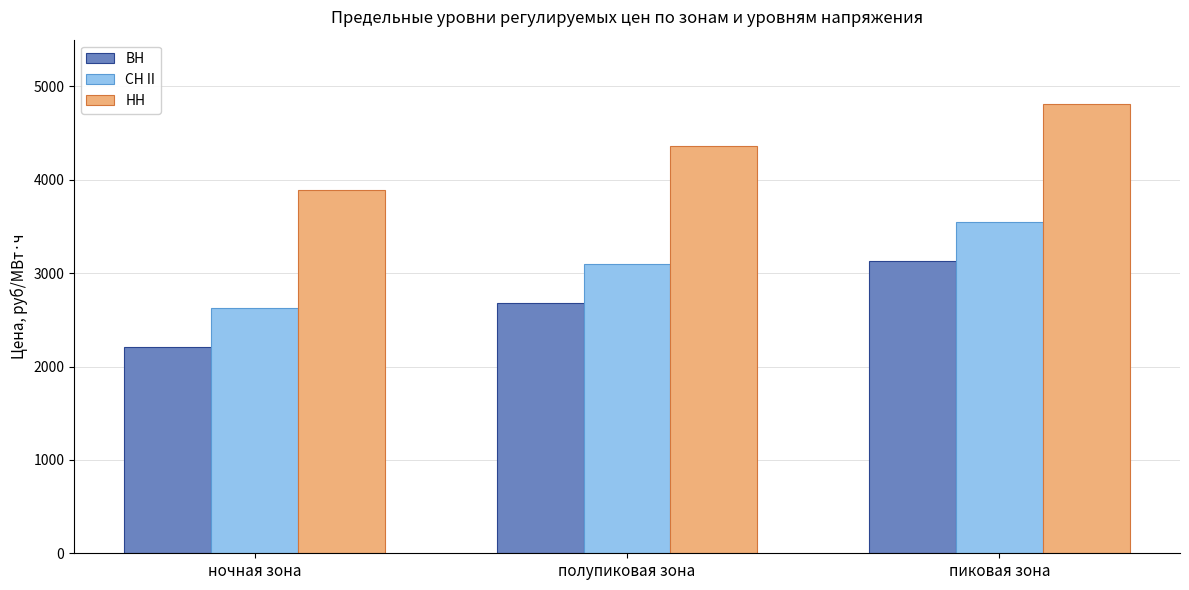

Reading right to left, what are all the values shown in this chart?

ВН: 3131.7	2678.3	2206.6
СН II: 3546.8	3093.4	2621.8
НН: 4813.3	4359.9	3888.2